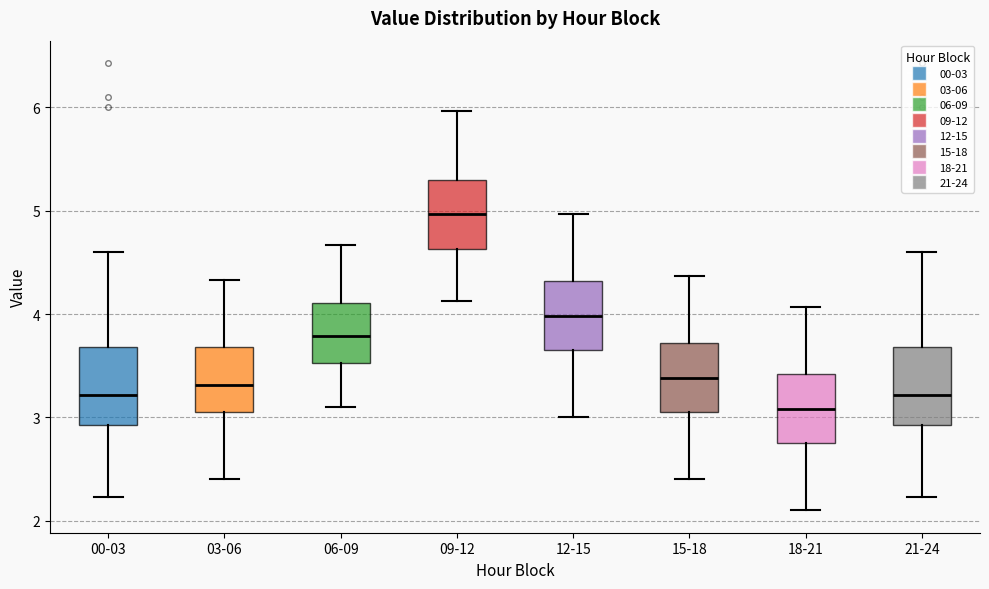

Which box's median line is the highest?

09-12